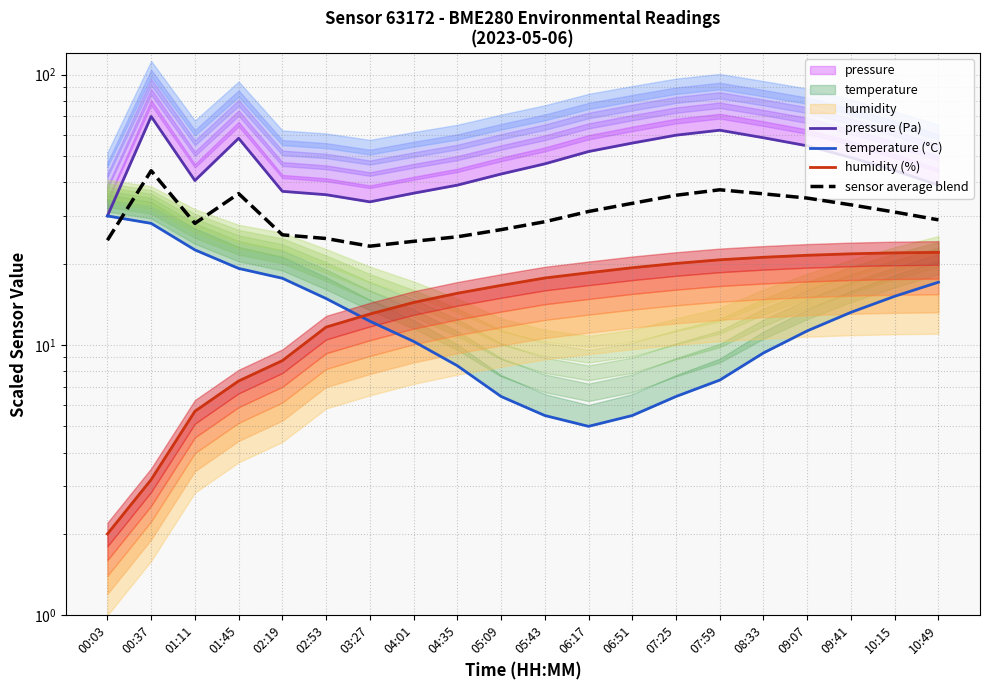

After their last crossing, which series has the higher values: temperature (°C) or sensor average blend?

sensor average blend